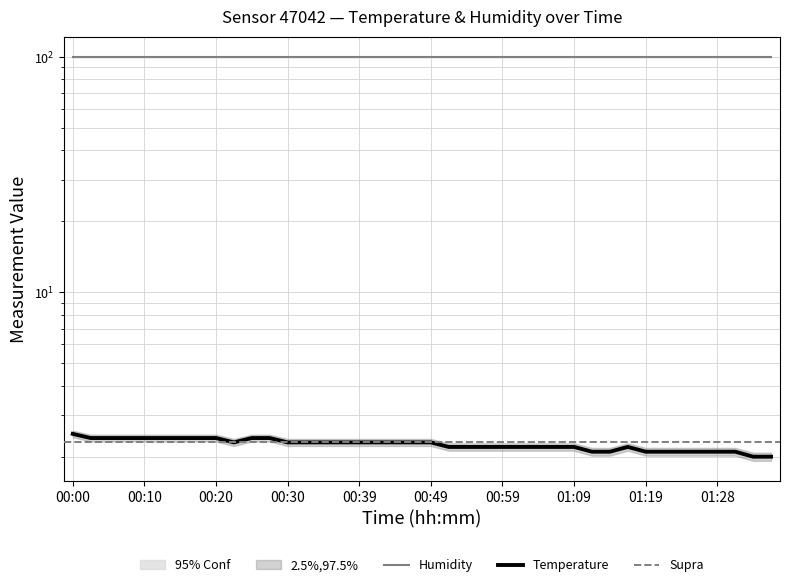

What is the label of the 9th point from the left?

00:20